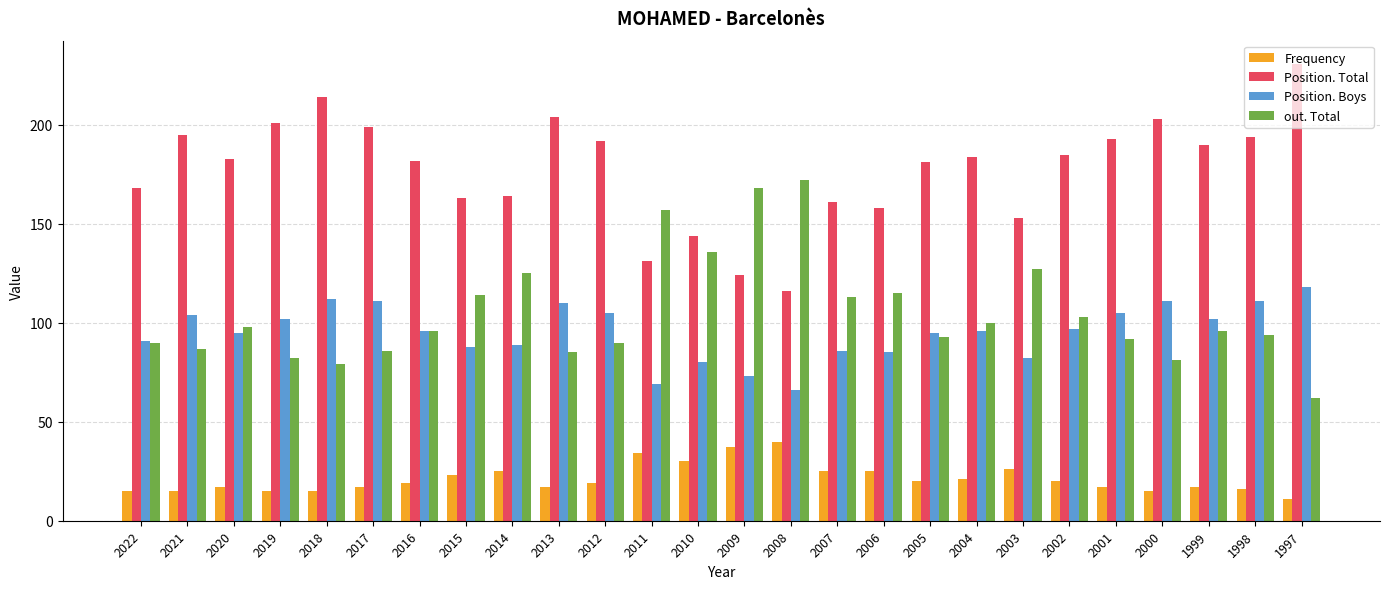

The Position. Total series shows 124 at 2009. True or false?

True